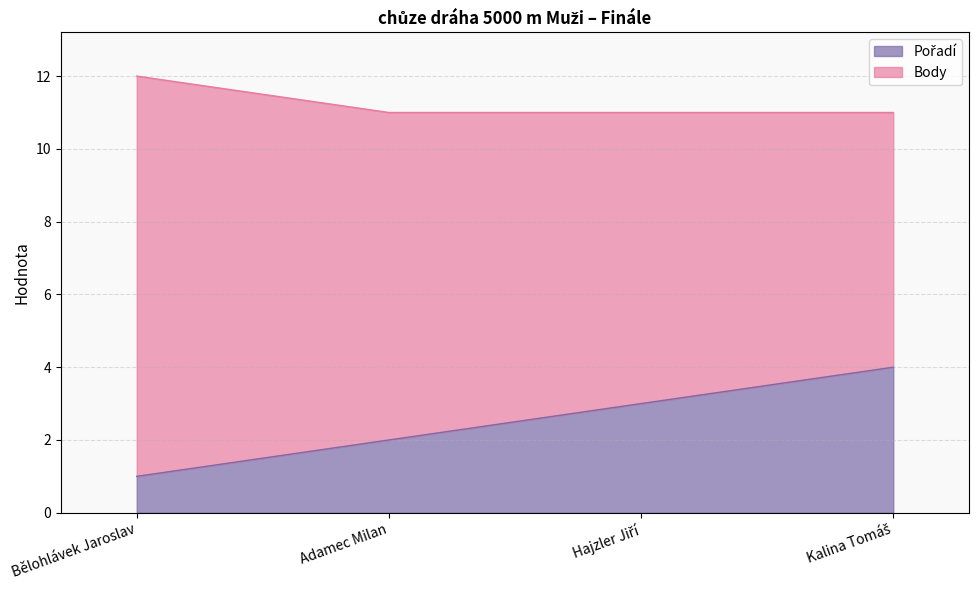

Where does the data first go above 3?

Kalina Tomáš